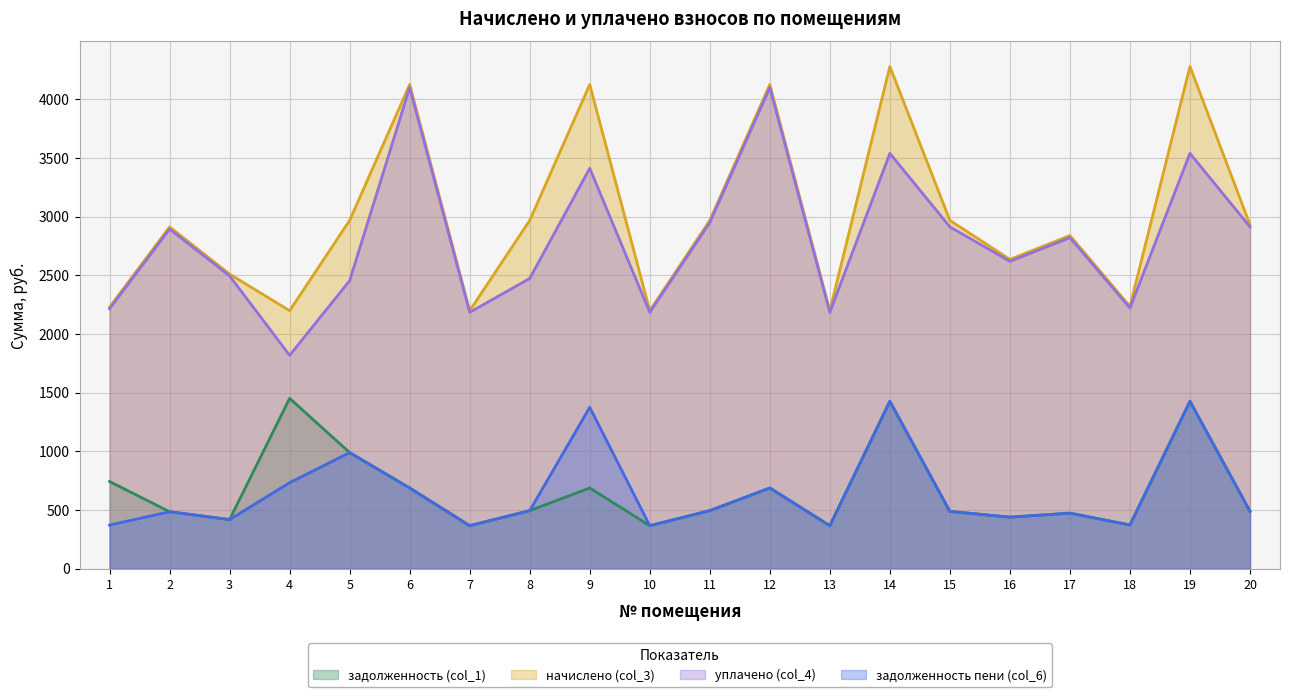

List the labels in order of задолженность (col_1) value, largest first.

4, 14, 19, 5, 1, 6, 9, 12, 8, 11, 20, 15, 2, 17, 16, 3, 18, 7, 10, 13